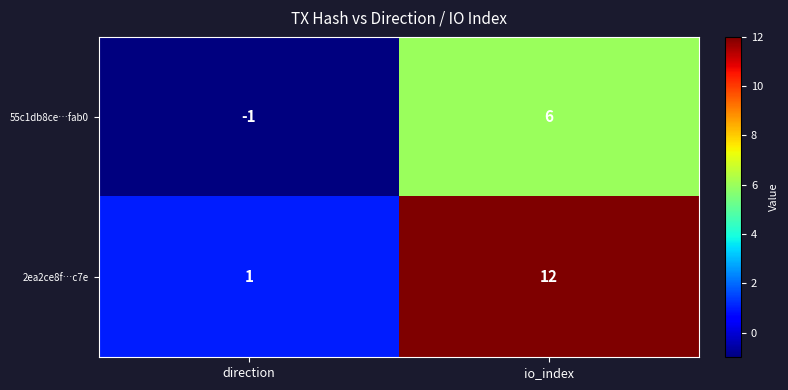

How many data points does each series have?

2